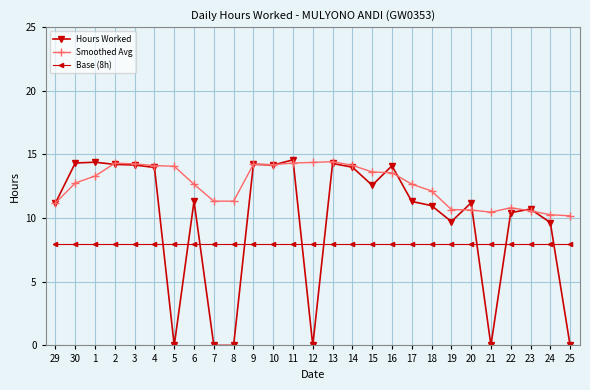

True or false: Smoothed Avg and Base (8h) cross at least once.

False